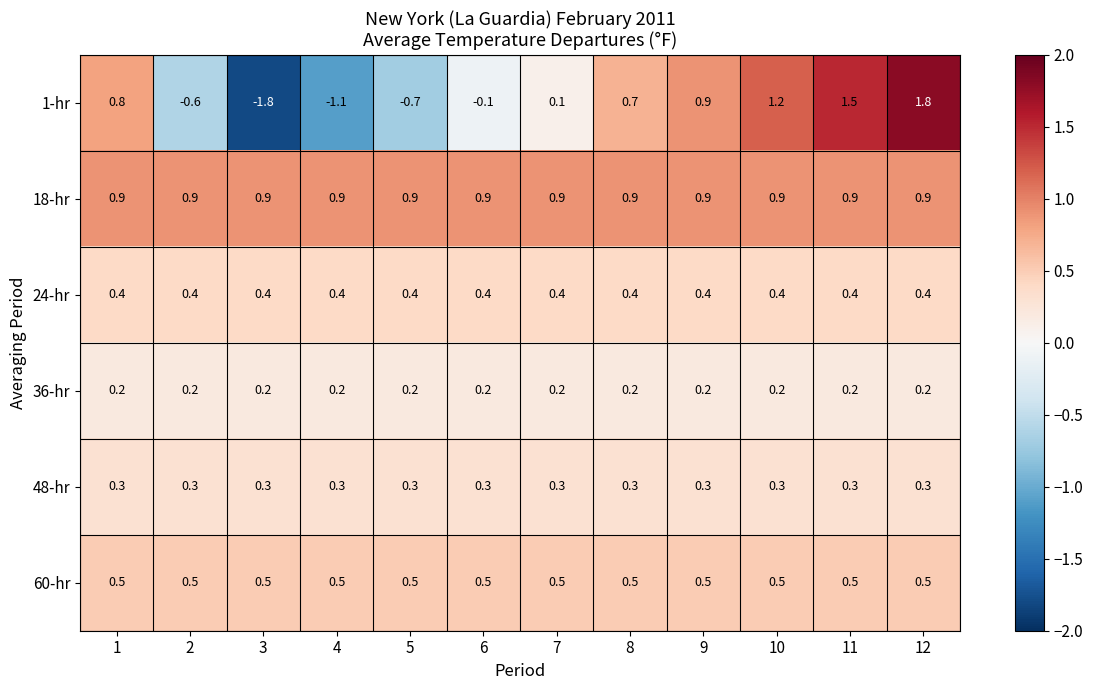

The value of 18-hr at 6 is 0.2. True or false?

False